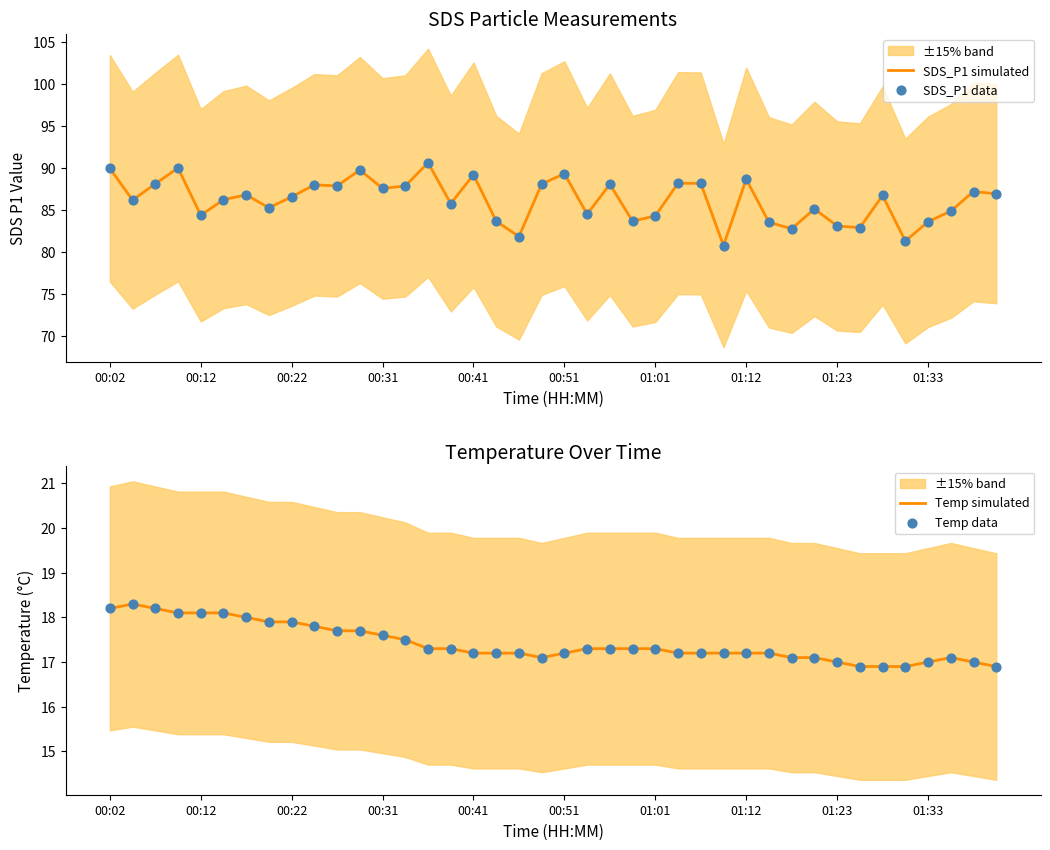

Which series reaches the maximum Y coordinate?

SDS_P1 simulated